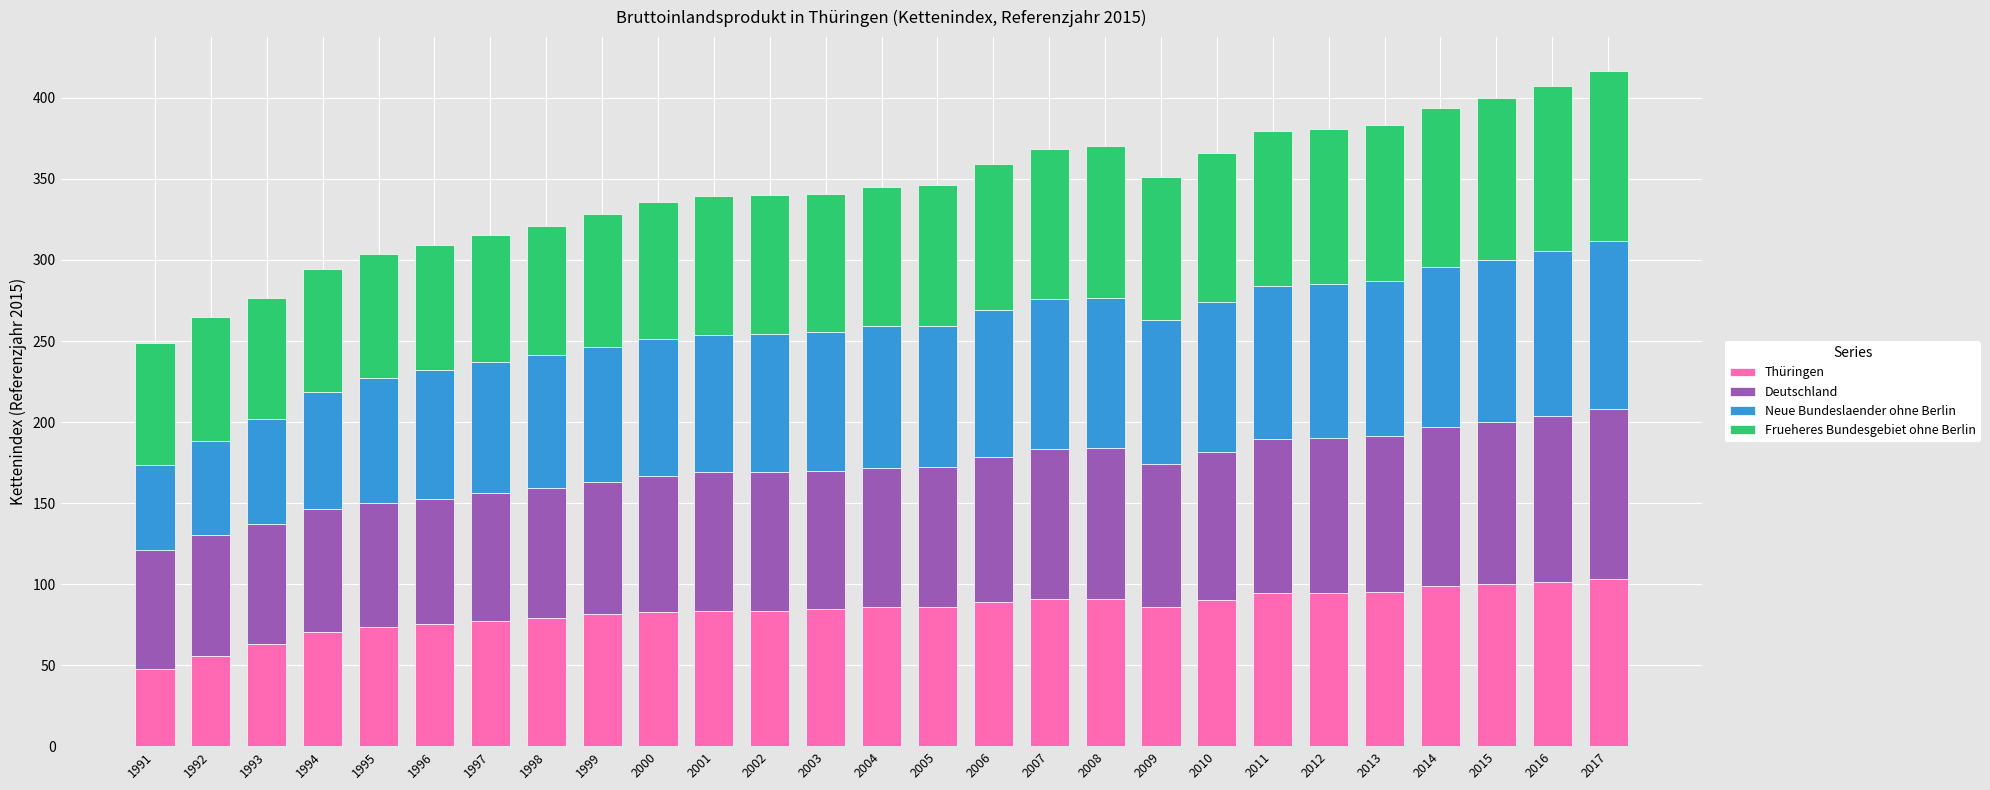

The Thüringen series shows 38.5 at 2004. True or false?

False